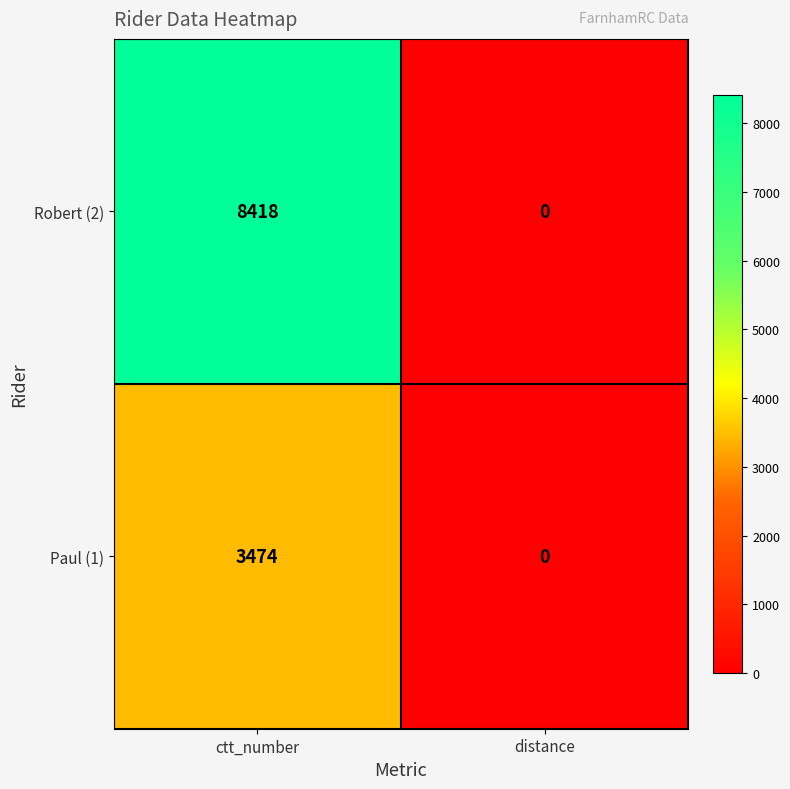

Read the Robert (2) value at ctt_number.

8418